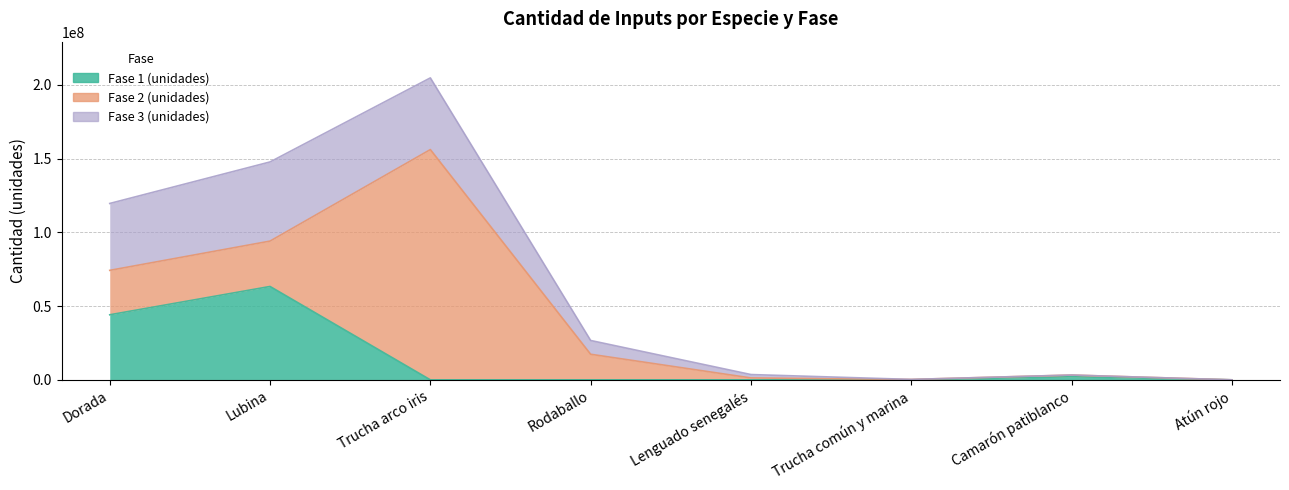

At how many categories does at least one series exceed 44532906?

3